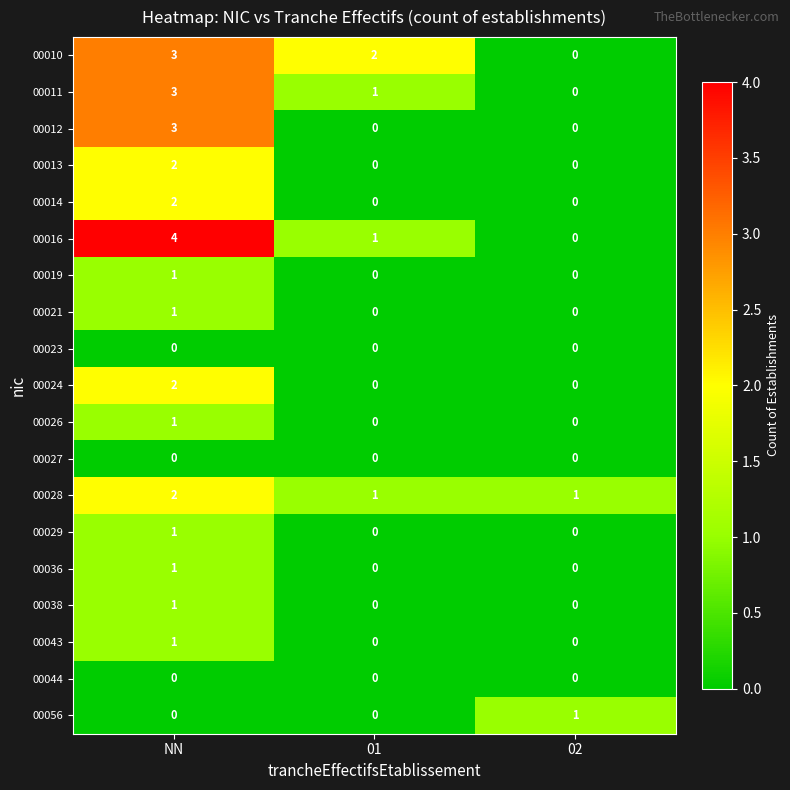

What is the spread (max minus min) of values at NN?

4